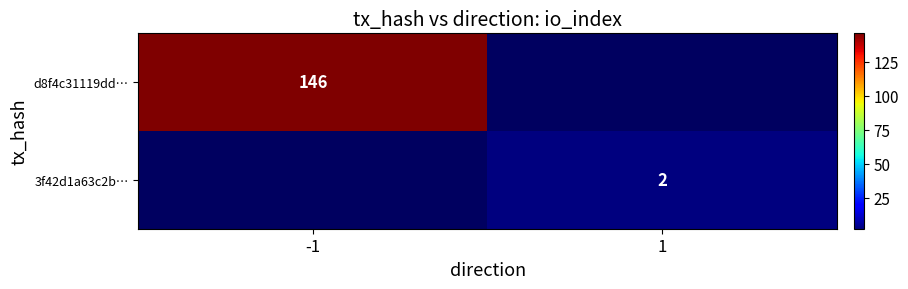

The value of 3f42d1a63c2b… at 1 is 2.8. True or false?

False